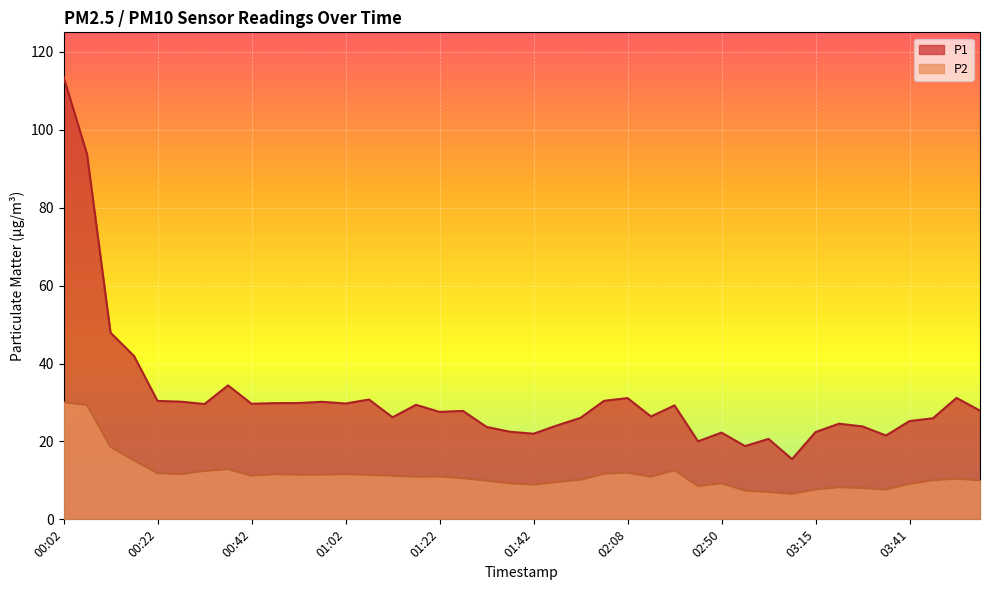

List the series in order of their overall mean, lowest first.

P2, P1